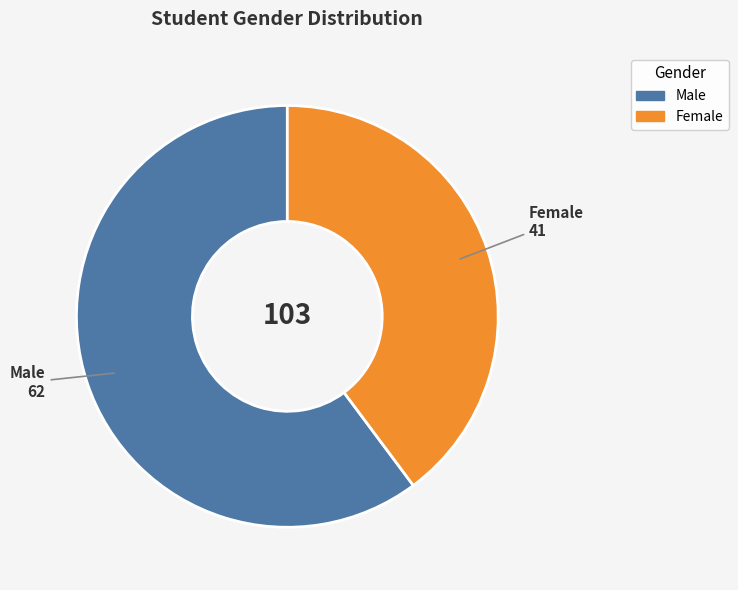

Count the number of slices in the pie.

2